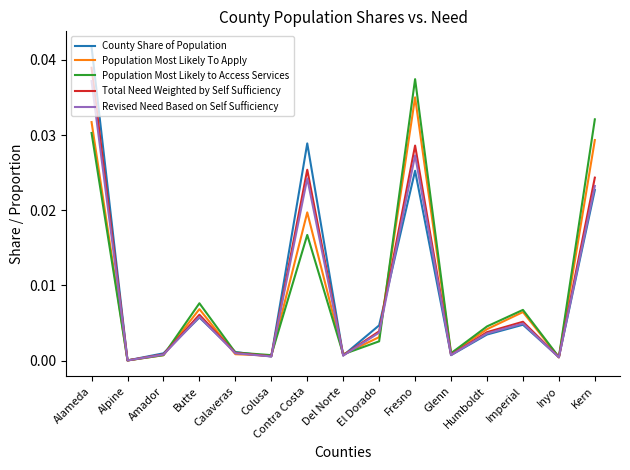

At which category is the sum across all series the highest?

Alameda